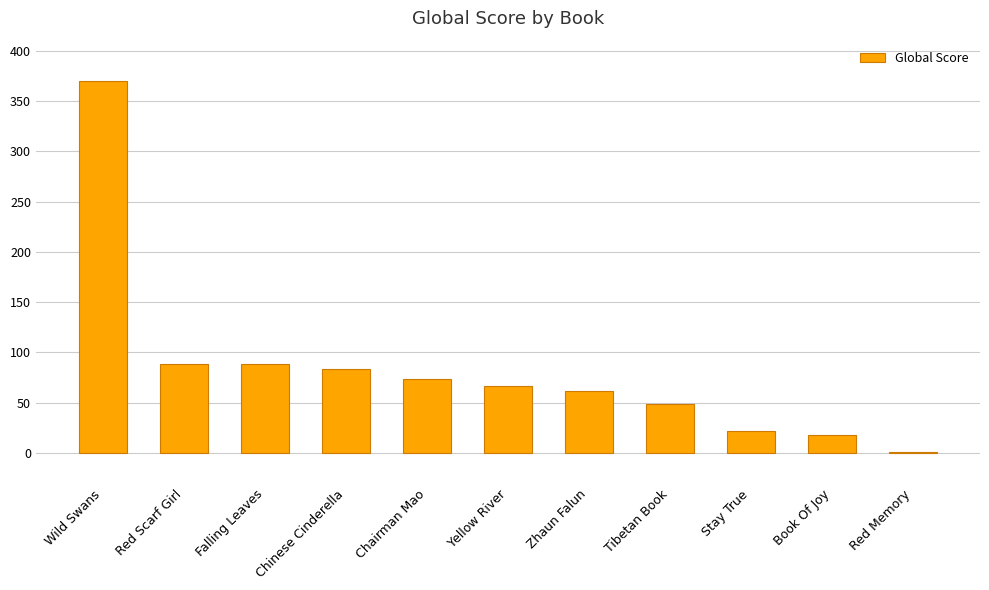

What is the change in value from Falling Leaves to Chairman Mao?

-15